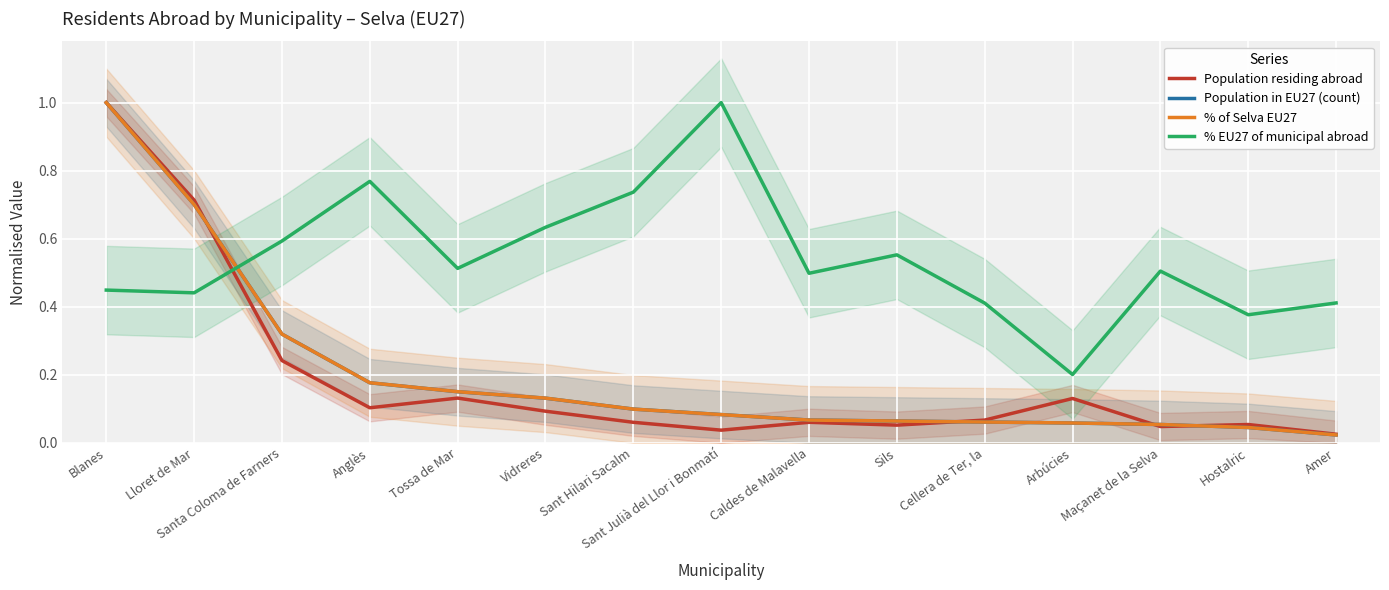

What is the difference between the Population in EU27 (count) values at Lloret de Mar and Maçanet de la Selva?

0.6